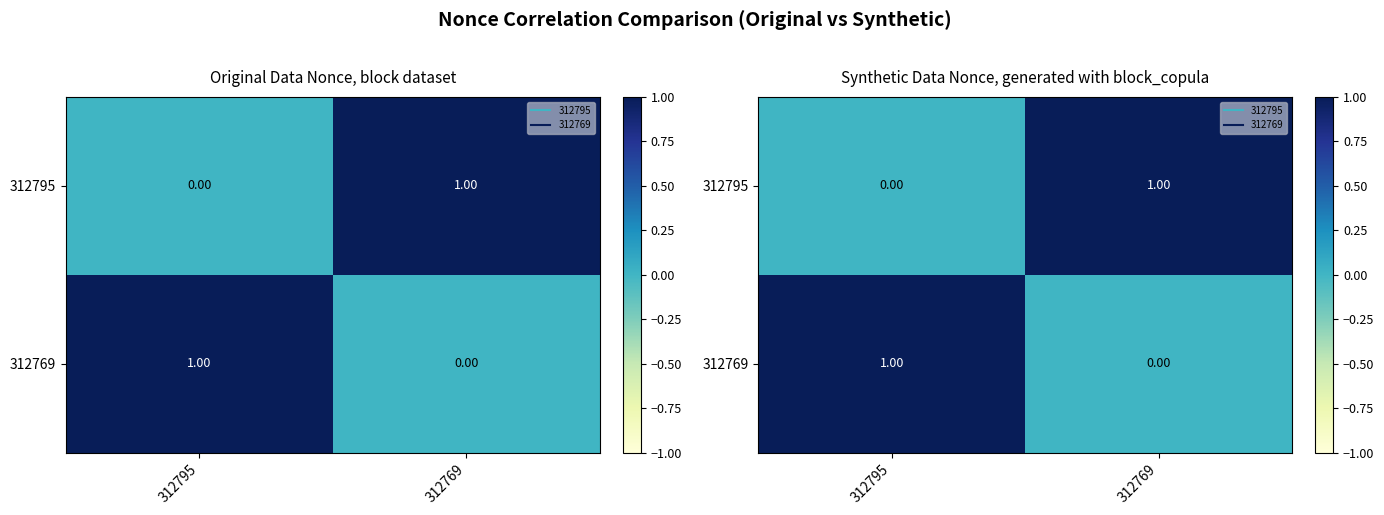

The value of 312795 at 312769 is 2. True or false?

False